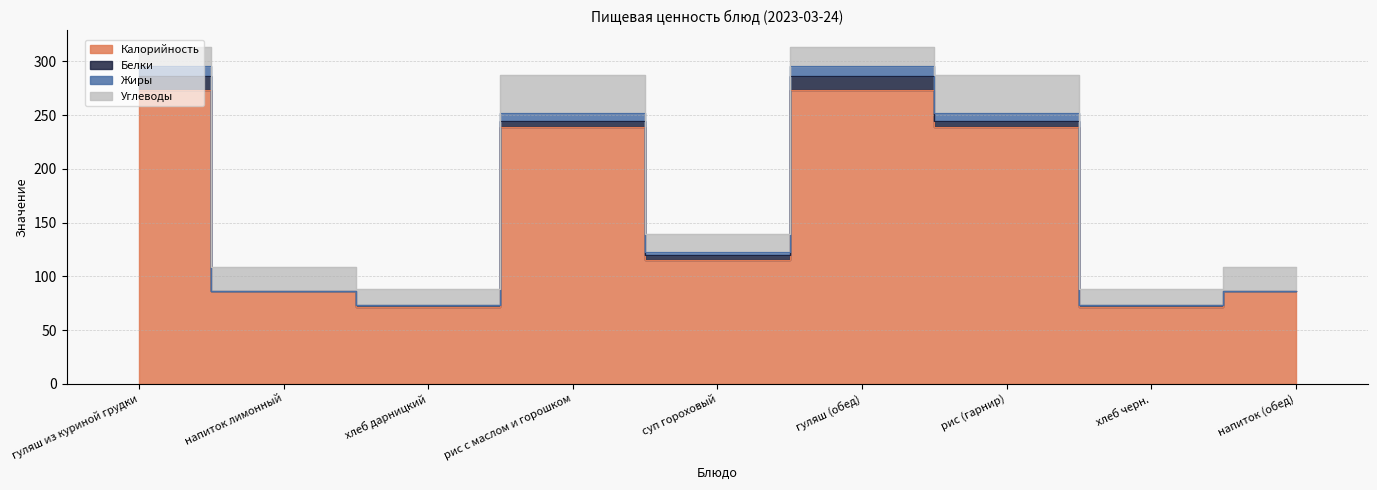

What is the value of the Калорийность point at the 1st from the left?

273